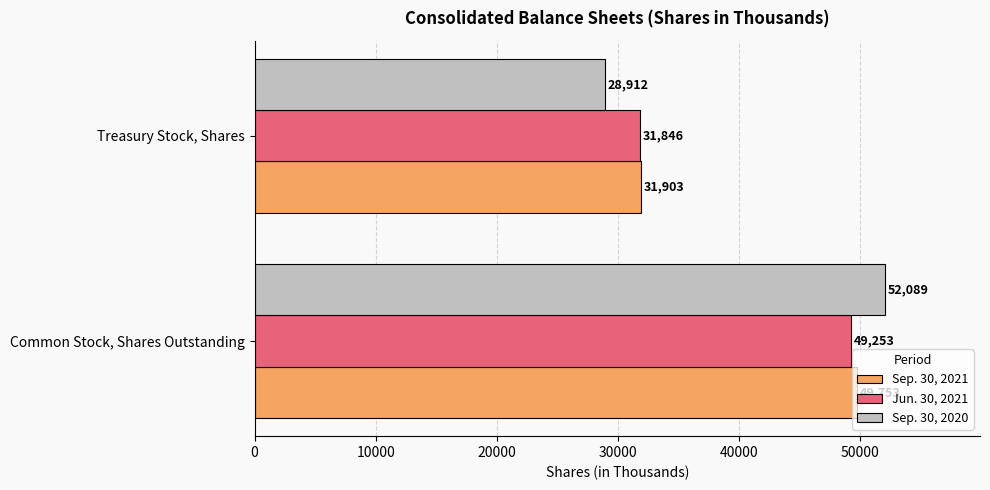

What are all the series names shown in the legend?

Sep. 30, 2021, Jun. 30, 2021, Sep. 30, 2020